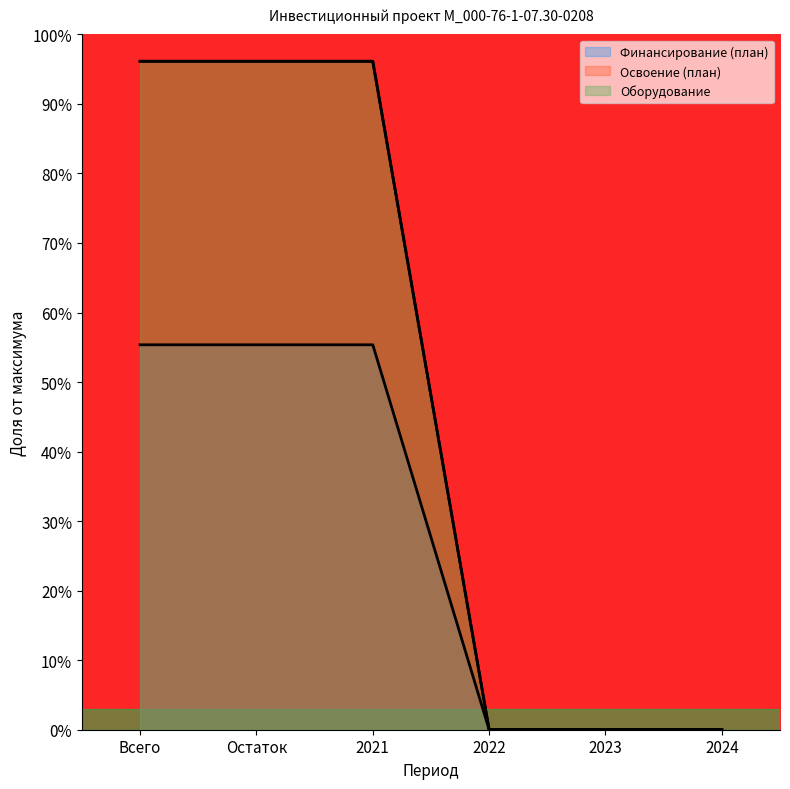

What is the sum of all Оборудование values?

288.4